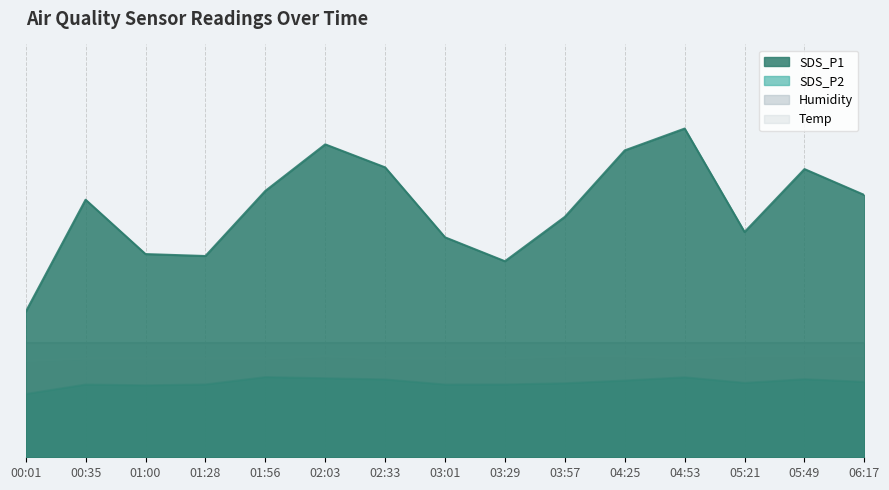

What is the sum of the SDS_P1 values at 02:33 and 04:25?

260.2